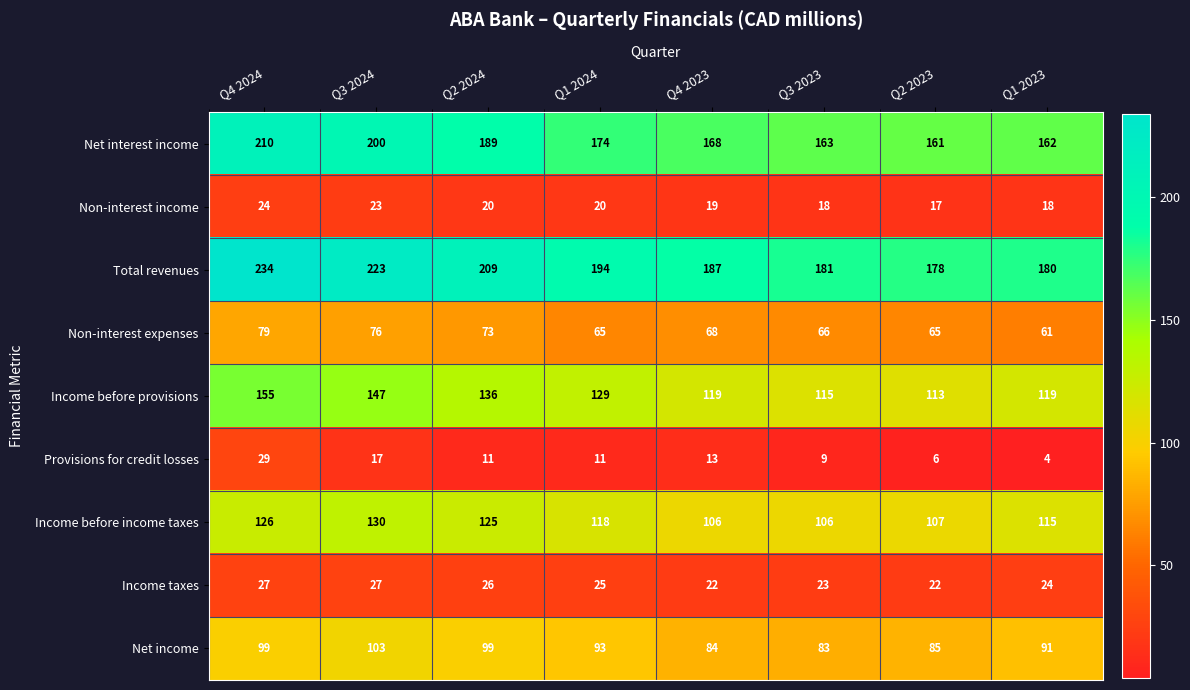

At which label does Net interest income first exceed 174?

Q4 2024